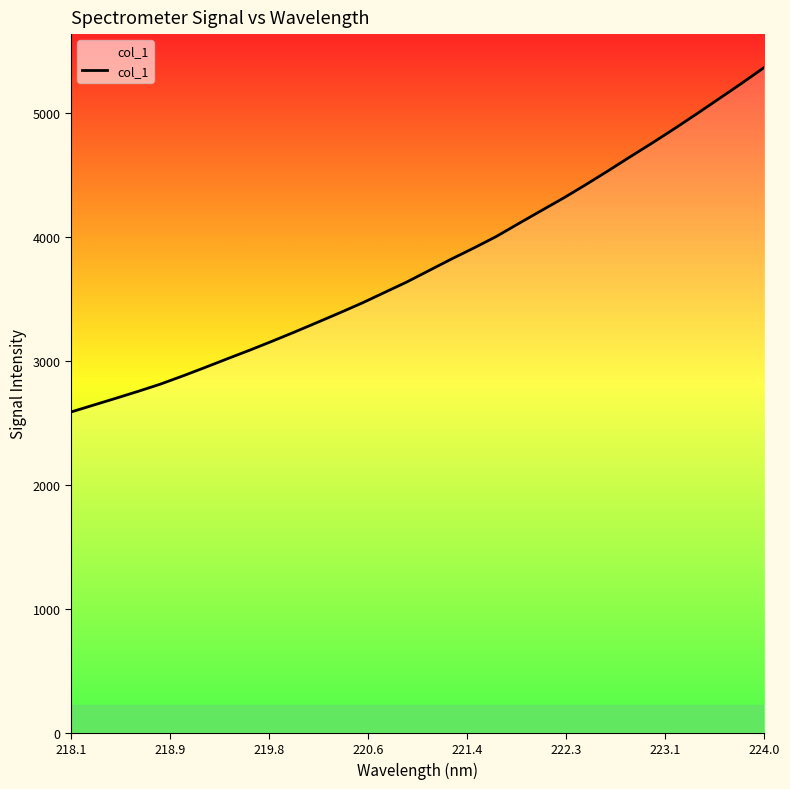

What is the maximum value shown in the chart?

5364.2